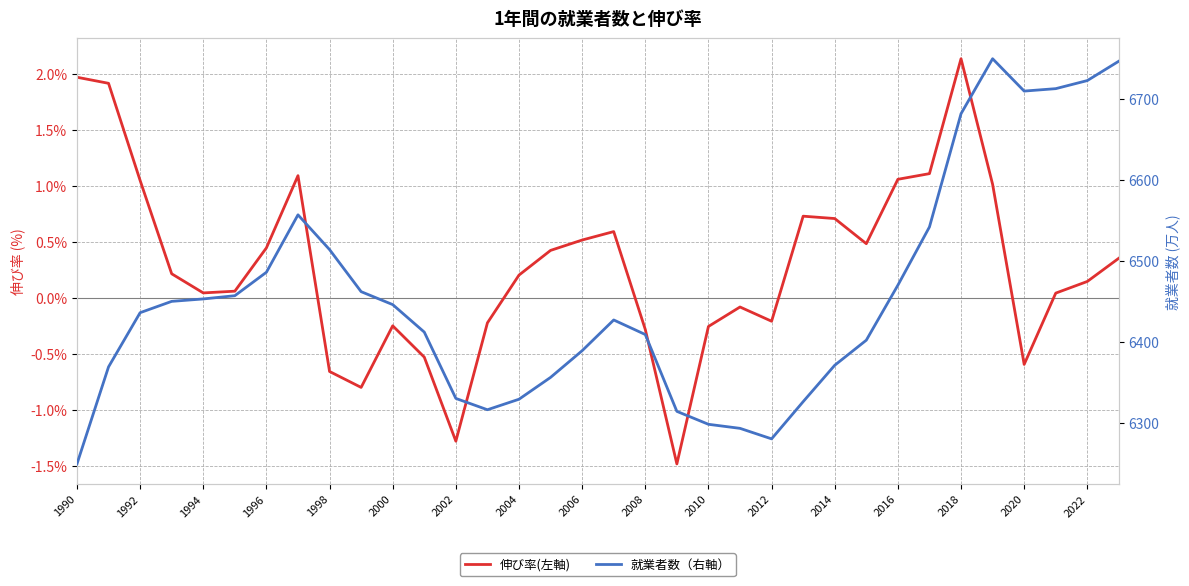

At 2012, list the series in order from smallest to largest.

伸び率(左軸), 就業者数（右軸）